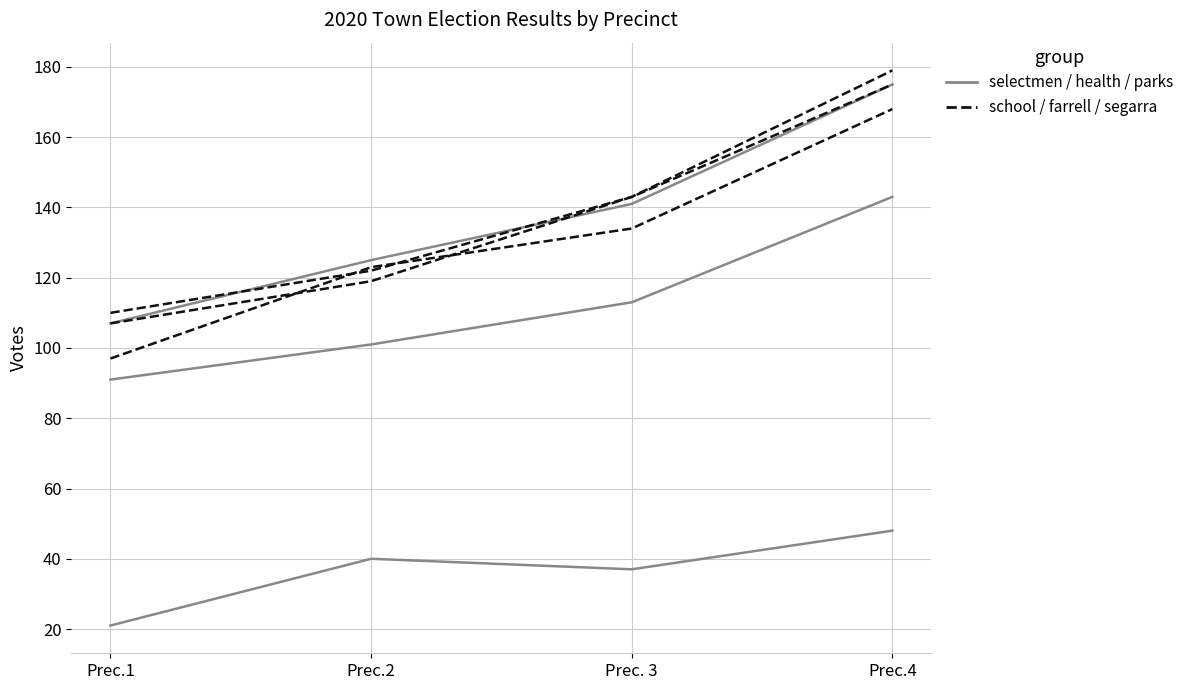

True or false: John Farrell has a value of 143 at Prec. 3.

True